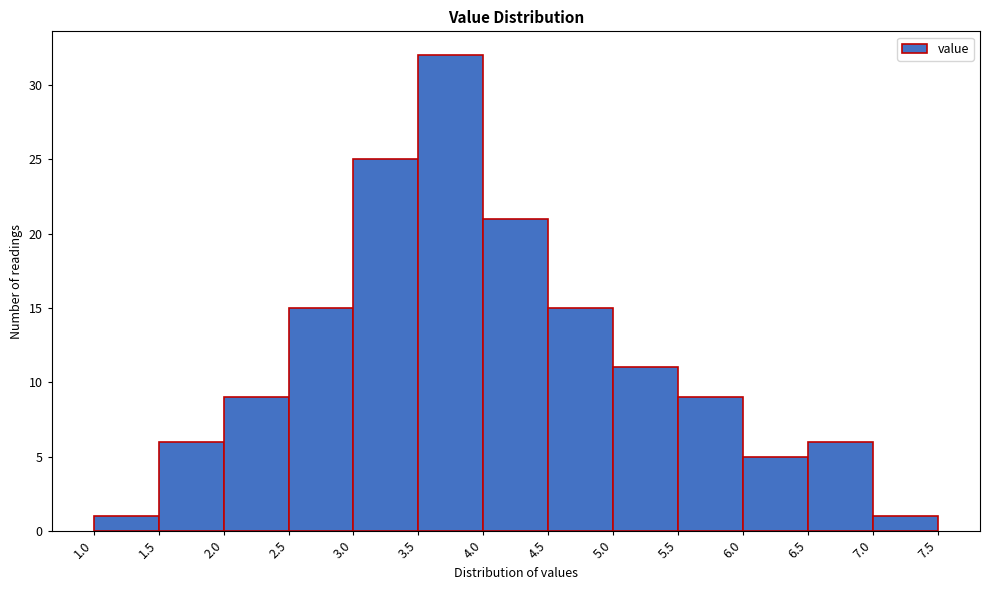

Reading left to right, list every bar in this chart as the range it spans on the x-axis followed by its height. The values are not printed on the chart, so give them approximately, as read against the axis.

1.0 to 1.5: 1
1.5 to 2.0: 6
2.0 to 2.5: 9
2.5 to 3.0: 15
3.0 to 3.5: 25
3.5 to 4.0: 32
4.0 to 4.5: 21
4.5 to 5.0: 15
5.0 to 5.5: 11
5.5 to 6.0: 9
6.0 to 6.5: 5
6.5 to 7.0: 6
7.0 to 7.5: 1